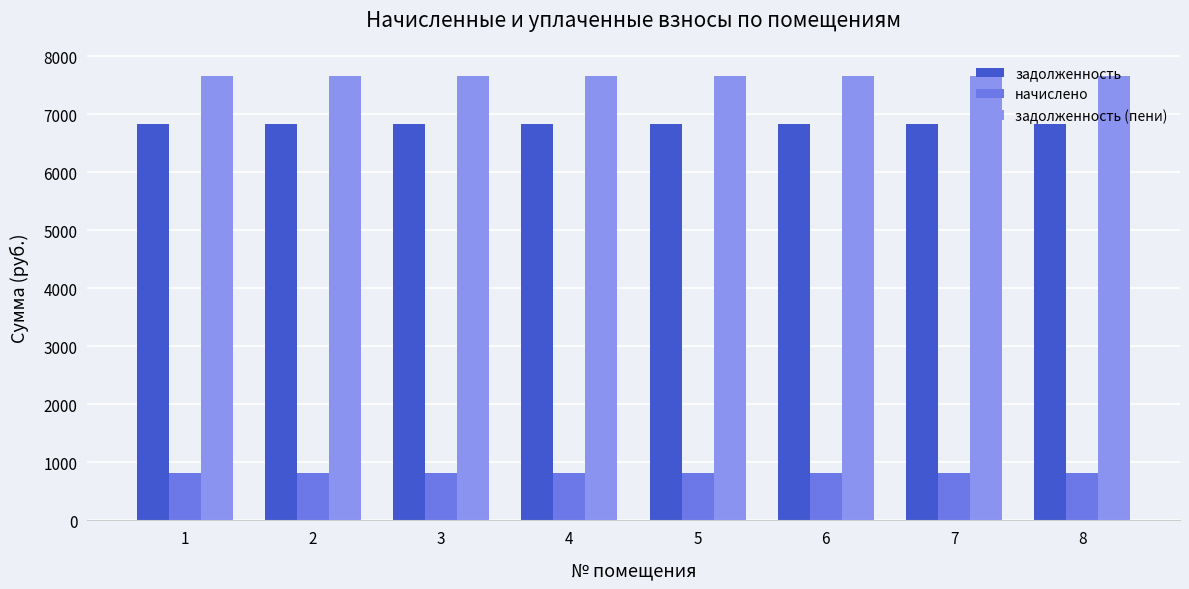

What is the value of the задолженность bar at the 3rd from the left?

6834.4